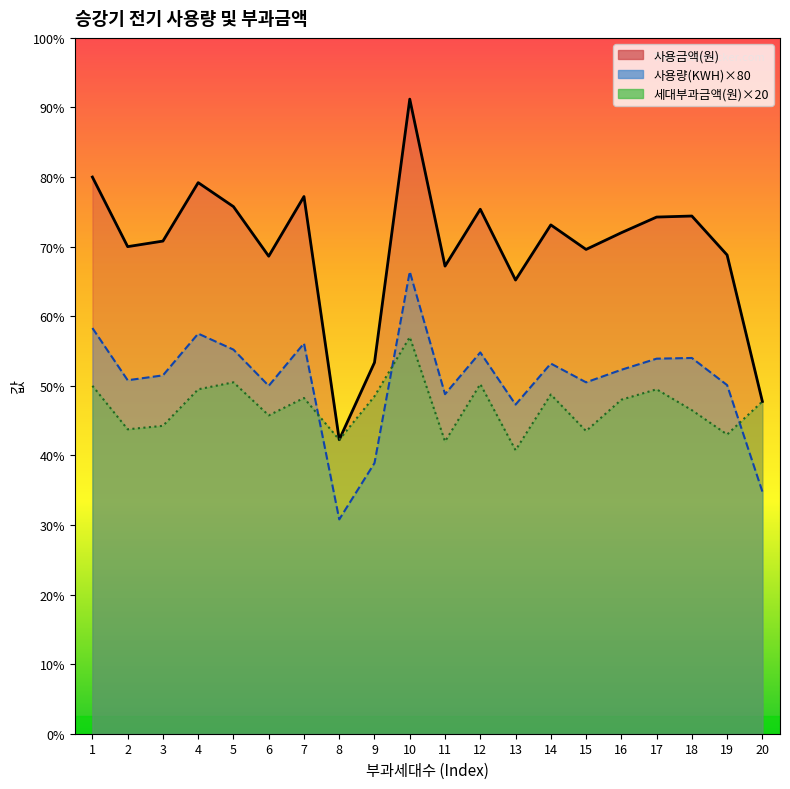

Reading right to left, what are all the values shown in this chart?

사용량(KWH): 27840	40080	43200	43120	41840	40400	42560	37840	43840	39040	53120	31120	24640	44880	40000	44160	46000	41200	40640	46640
사용금액(원): 38200	55040	59520	59400	57600	55680	58500	52160	60300	53760	72960	42680	33800	61760	54900	60600	63360	56640	56000	64000
세대부과금액(원): 38200	34400	37200	39600	38400	34800	39000	32600	40200	33600	45600	38800	33800	38600	36600	40400	39600	35400	35000	40000